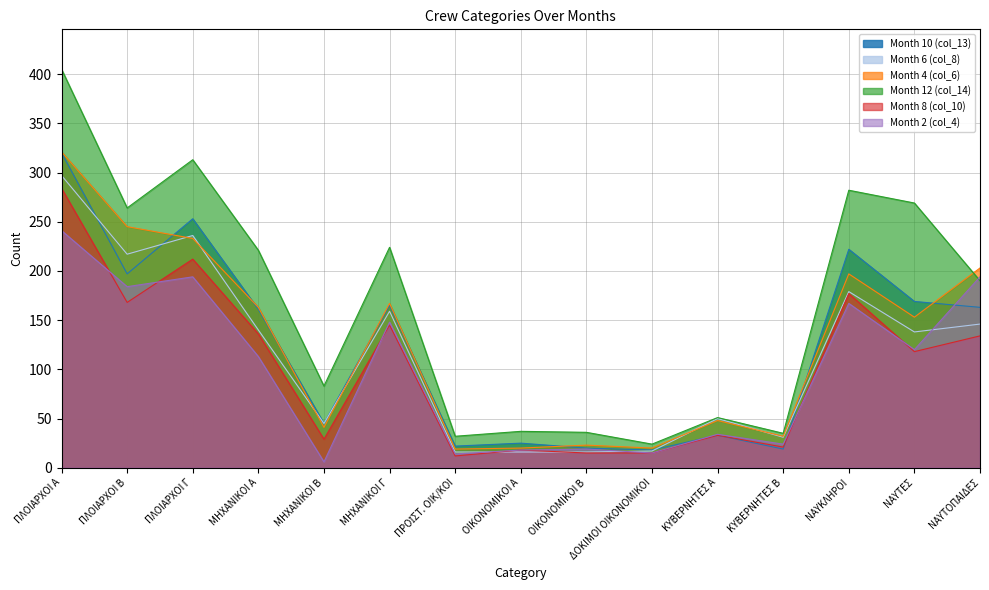

What is the sum of the Month 10 (col_13) values at ΠΛΟΙΑΡΧΟΙ Α and ΜΗΧΑΝΙΚΟΙ Α?

481